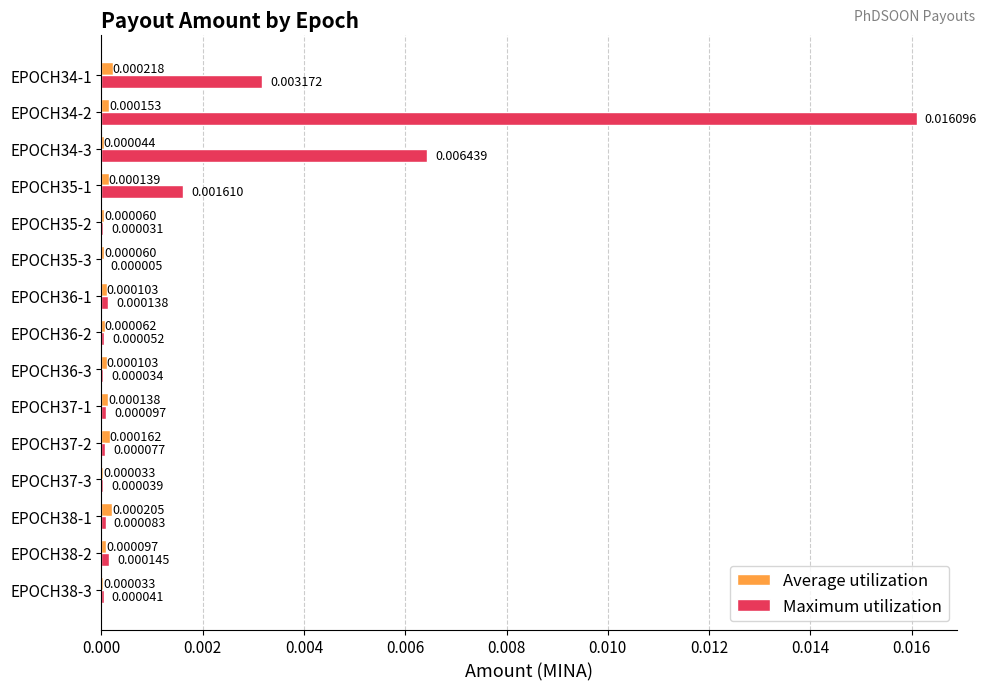

Between EPOCH37-2 and EPOCH34-3, which series saw the biggest shift?

Maximum utilization